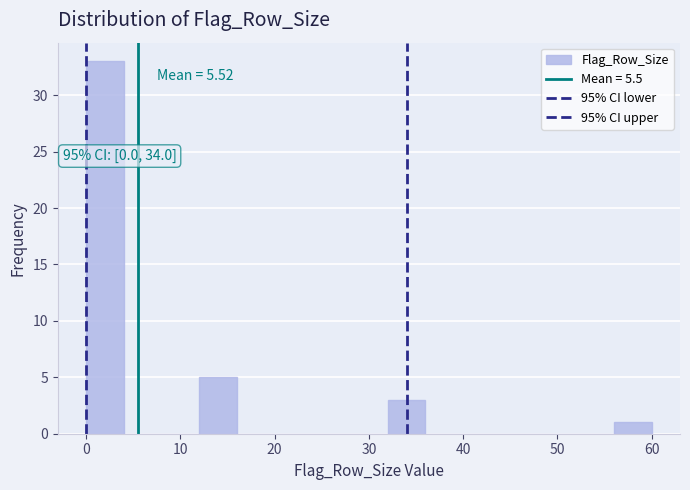

Over which range of the x-axis is the bar tallest?

0 to 4